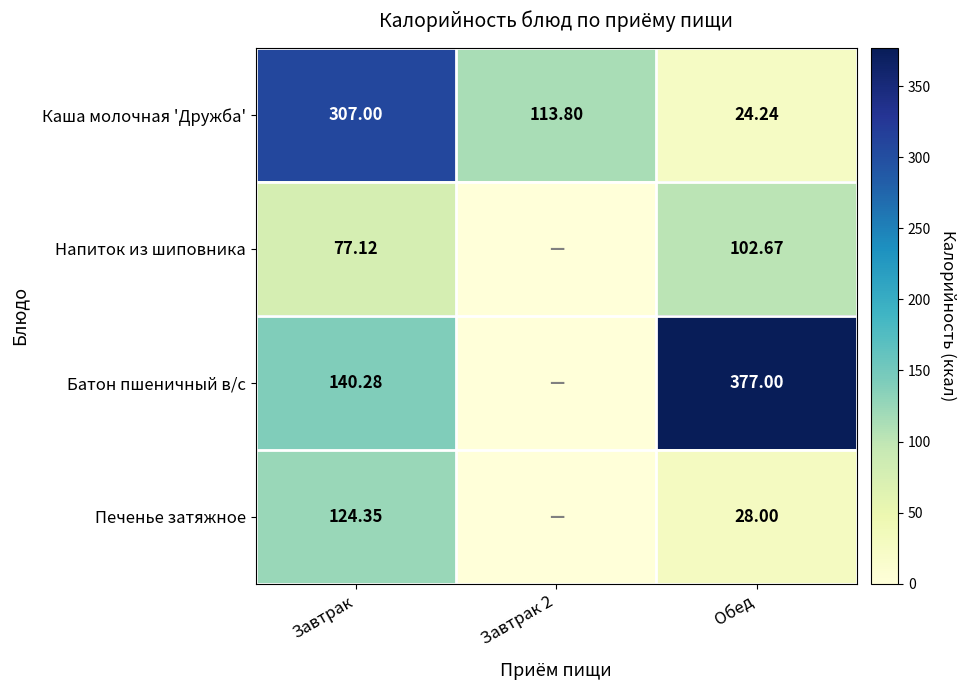

Which category has the highest value in the Каша молочная 'Дружба' series?

Завтрак